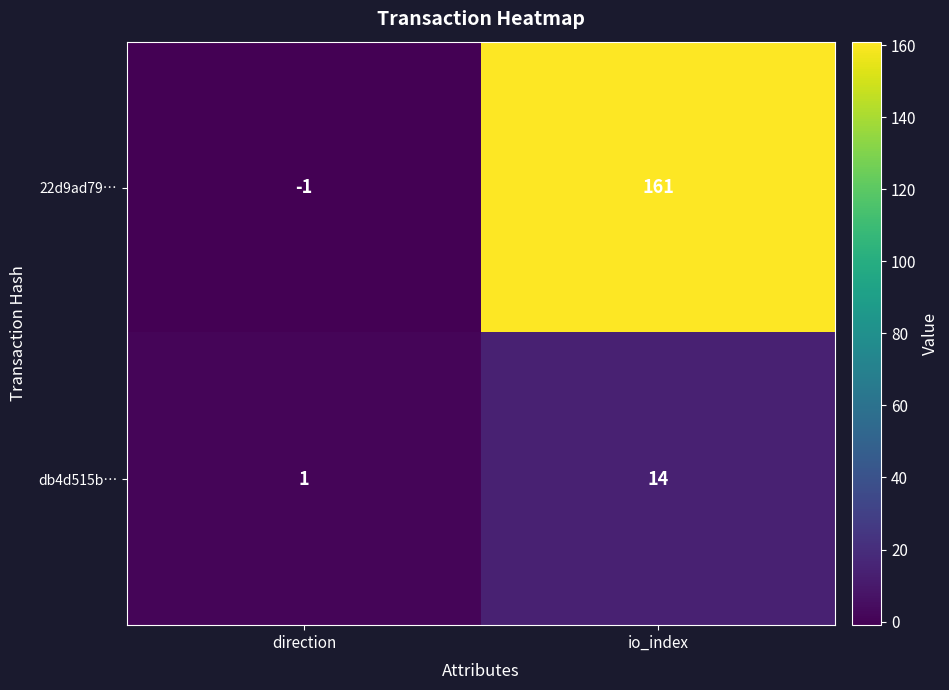

True or false: 22d9ad79… has a value of 161 at io_index.

True